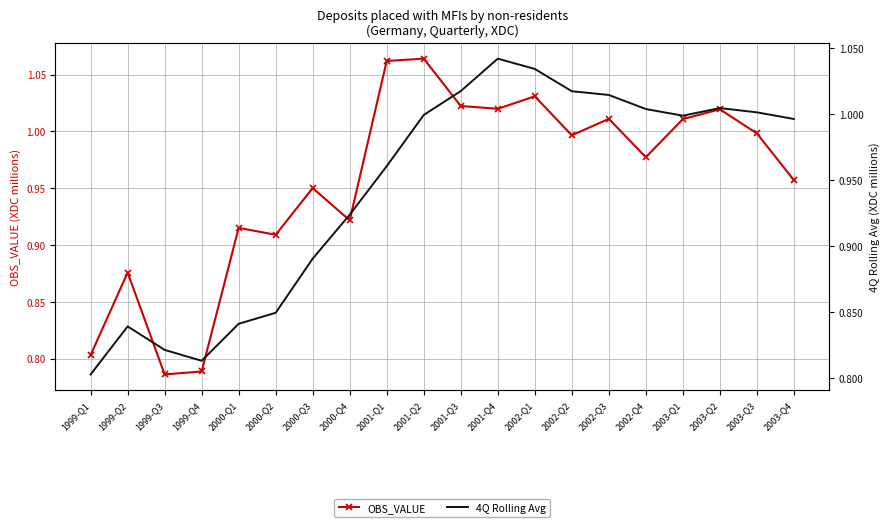

Which series ends up on top after the final intersection of OBS_VALUE and 4Q Rolling Avg?

4Q Rolling Avg